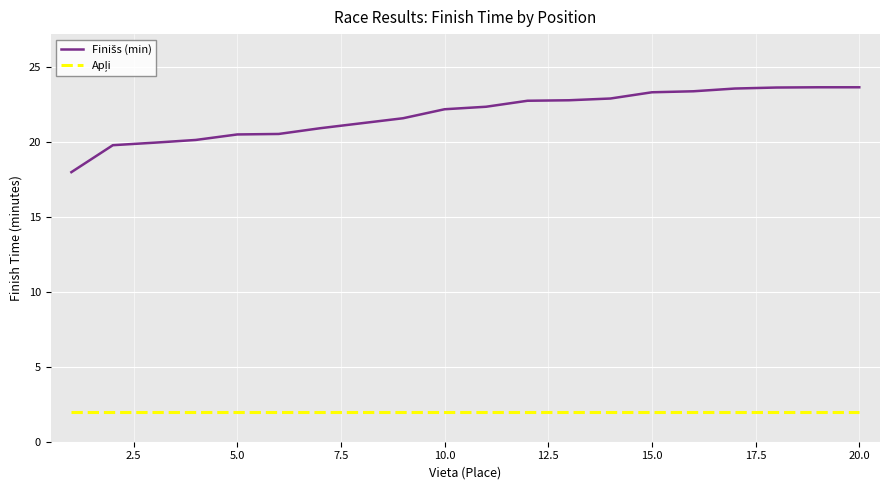

What is the greatest value displayed?

23.7